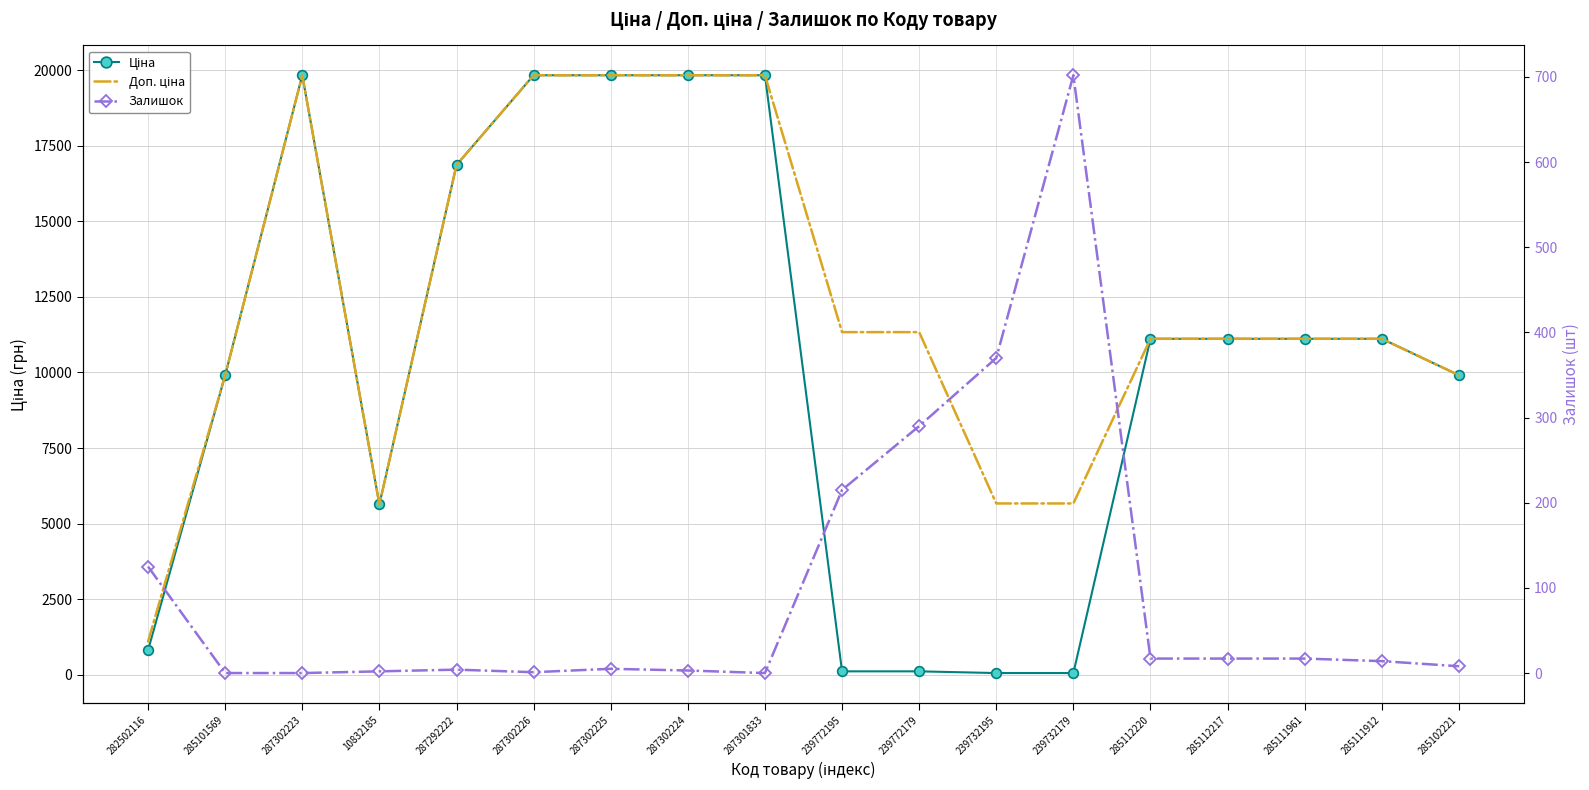

At which label does Доп. ціна reach its peak?

287302223